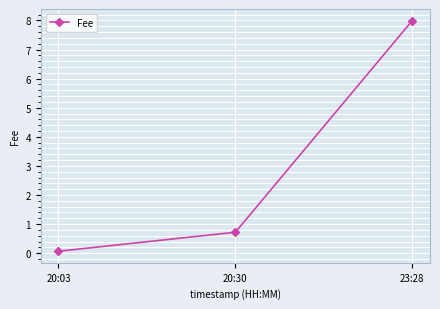

What is the approximate value at 20:30?

0.7